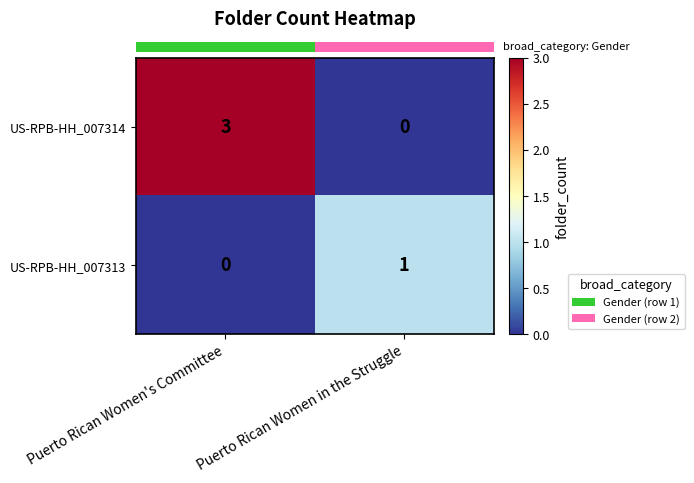

What is the difference between the US-RPB-HH_007314 values at Puerto Rican Women in the Struggle and Puerto Rican Women's Committee?

3